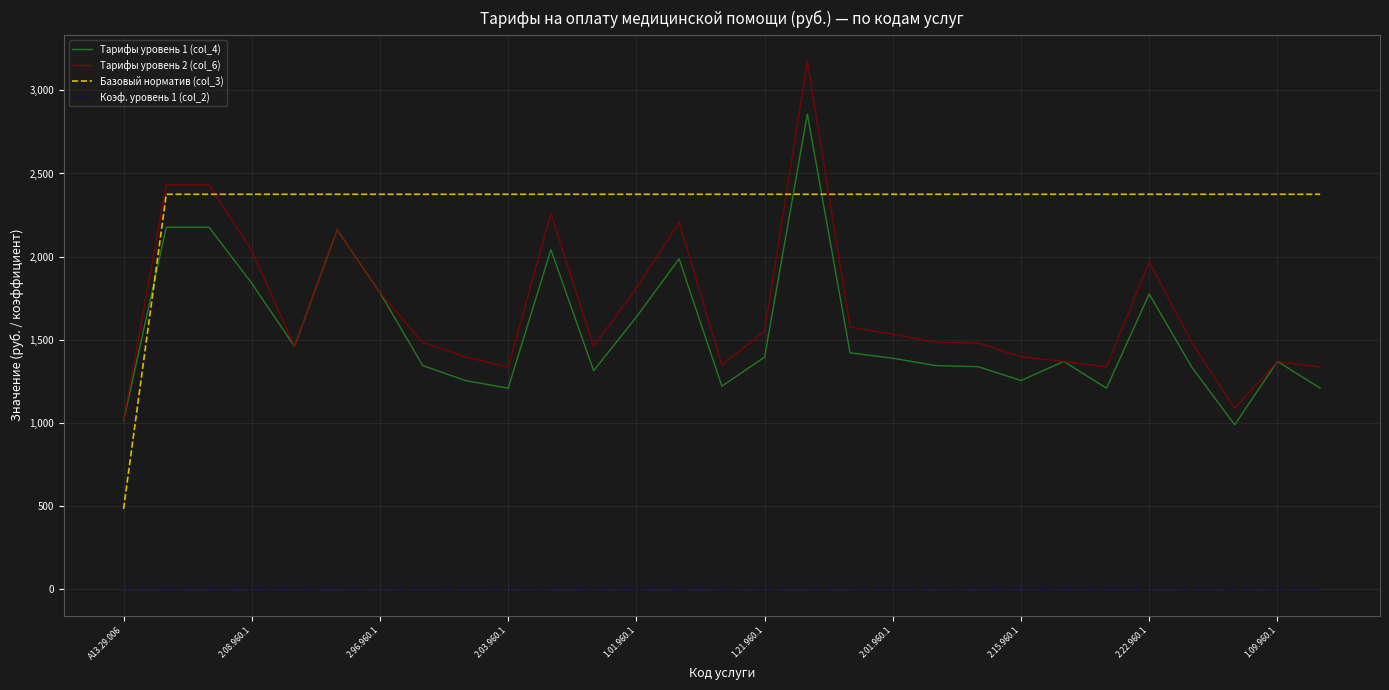

Which series has the widest spread of values?

Тарифы уровень 2 (col_6)